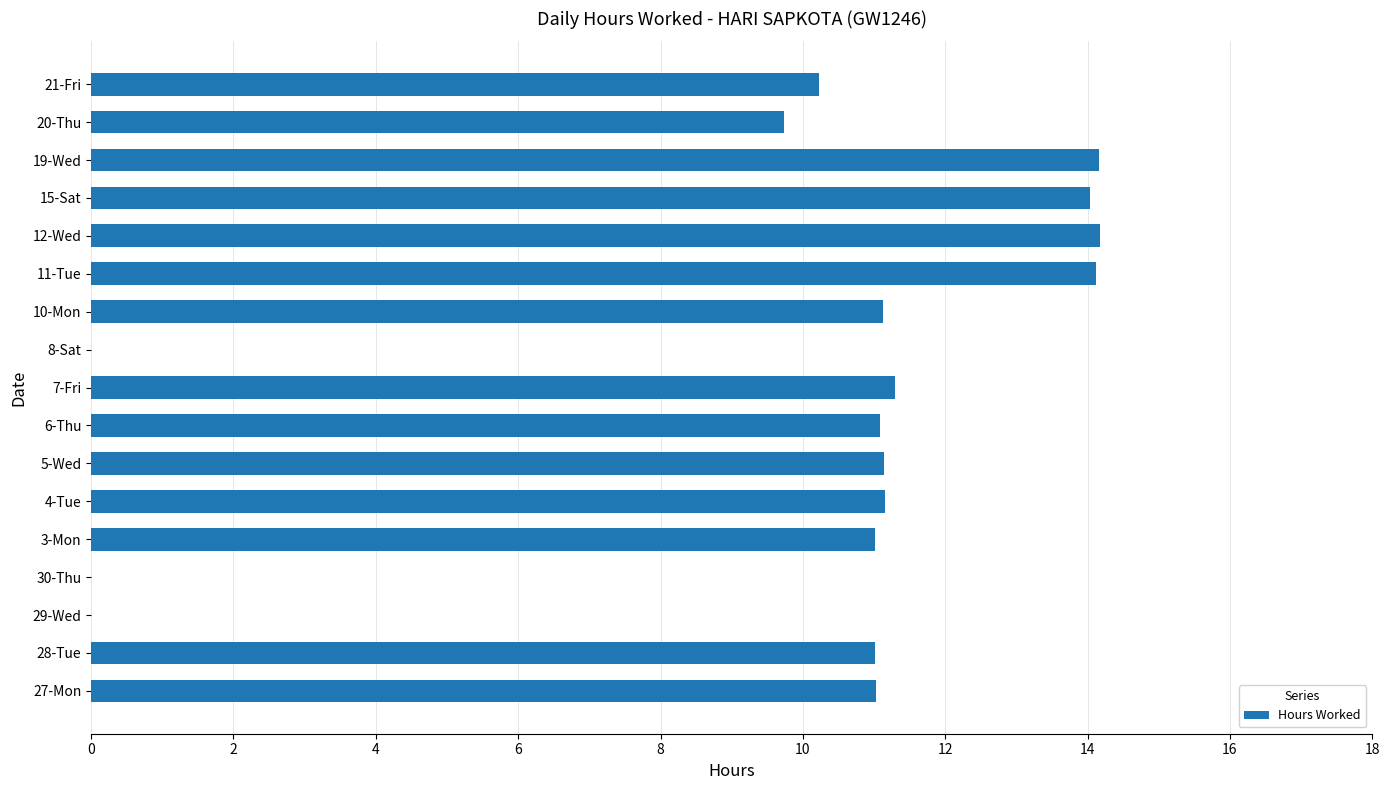

The value at 15-Sat is 7.6. True or false?

False